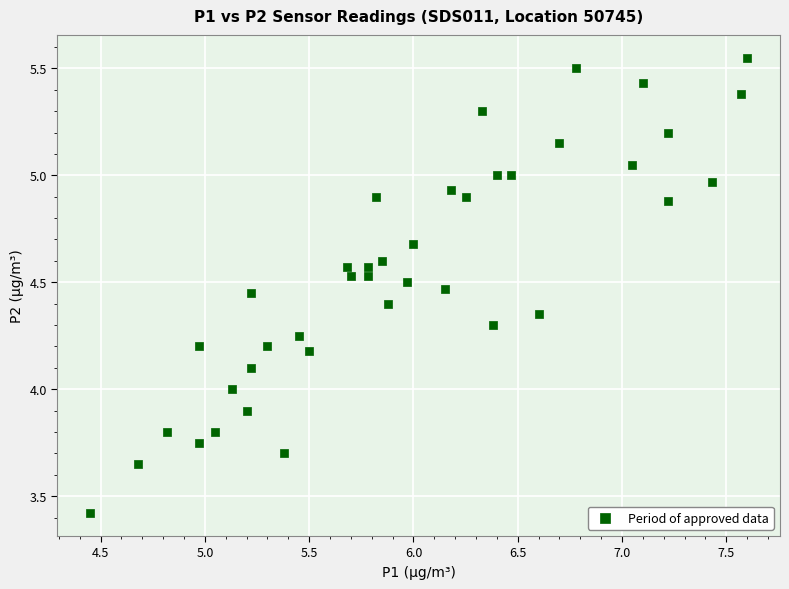

What is the range of Y values (max minus min)?

2.1